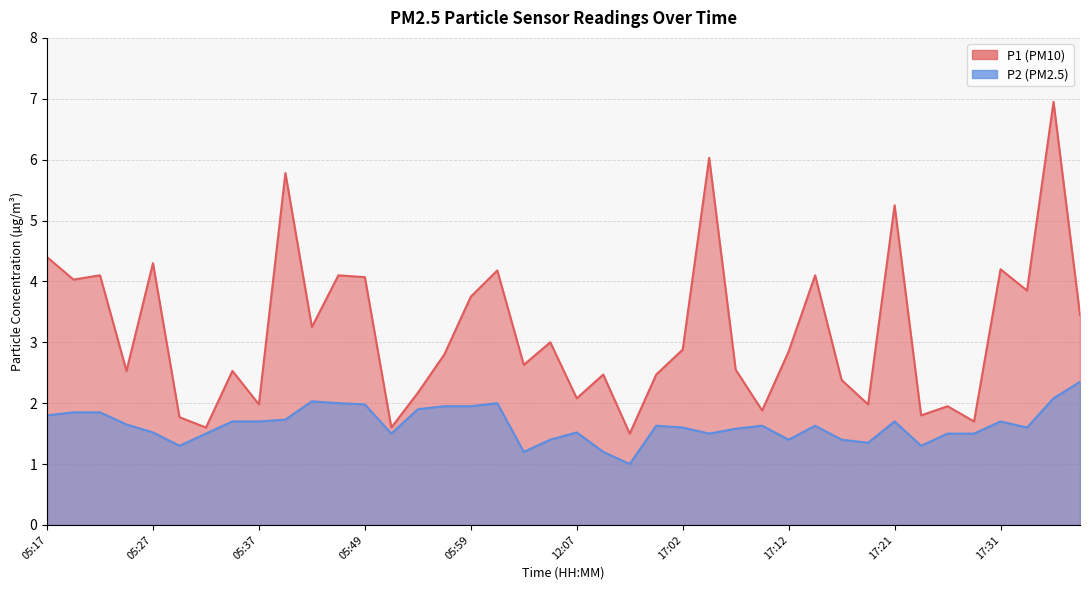

What are all the series names shown in the legend?

P1, P2